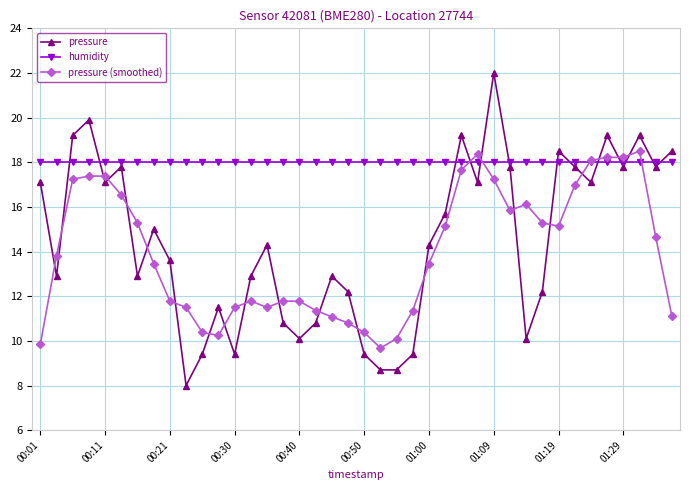

What is the maximum value shown in the chart?

22.0